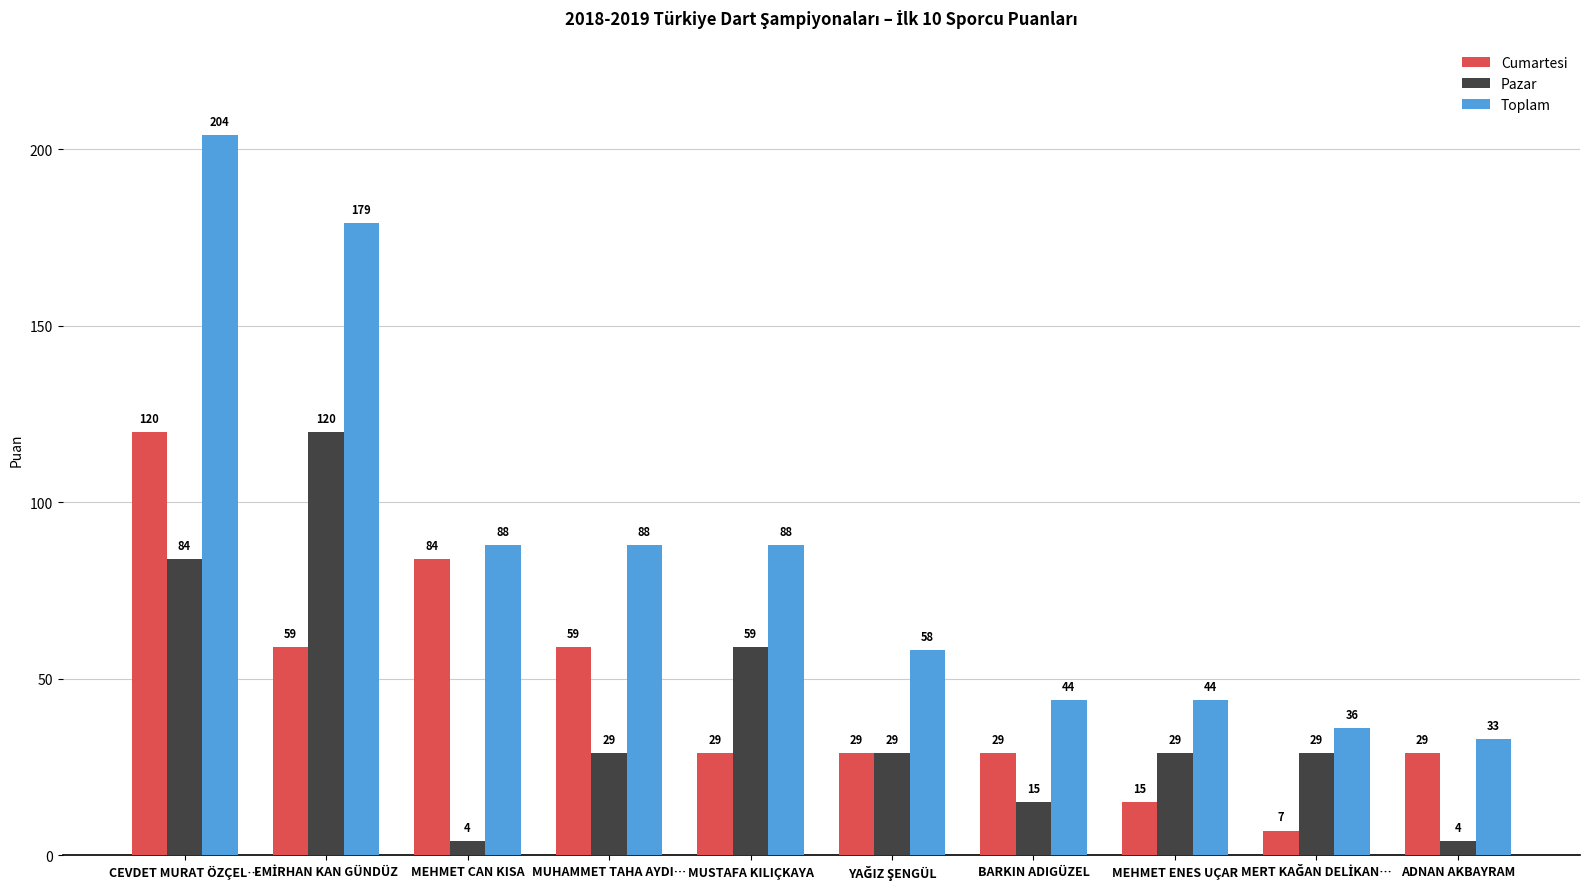

Reading right to left, list all the values displayed in this chart.

Cumartesi: 29	7	15	29	29	29	59	84	59	120
Pazar: 4	29	29	15	29	59	29	4	120	84
Toplam: 33	36	44	44	58	88	88	88	179	204